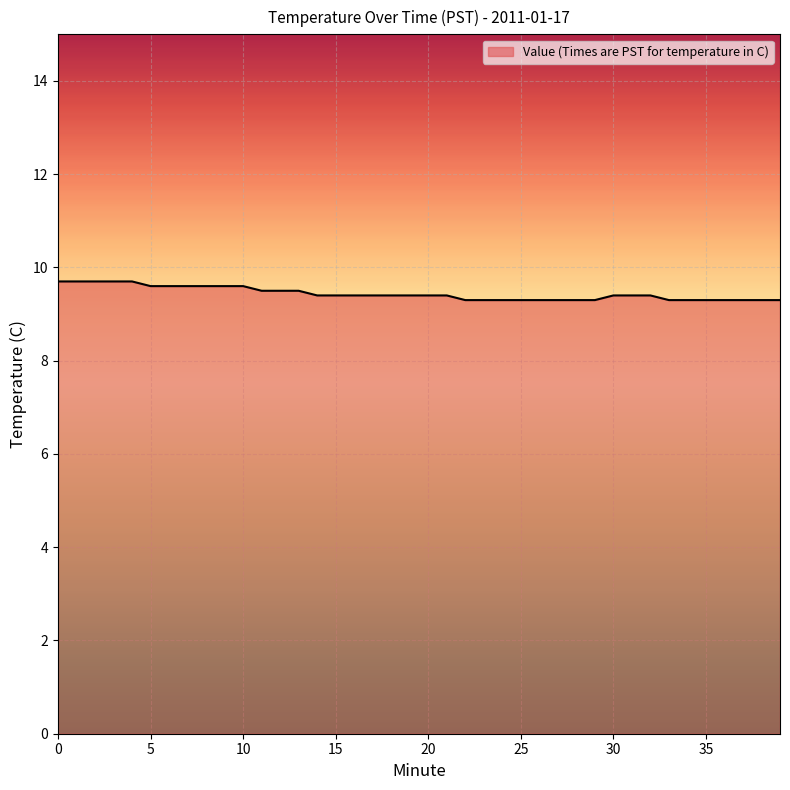

What is the difference between the maximum and minimum values?

0.4